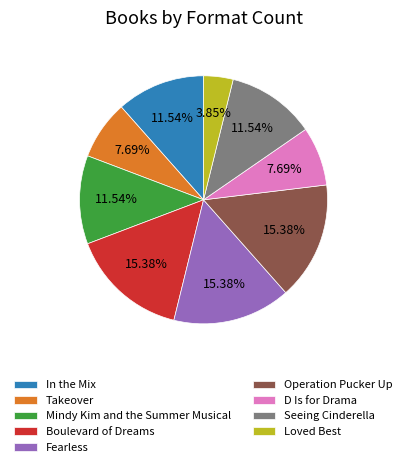

Count the number of slices in the pie.

9